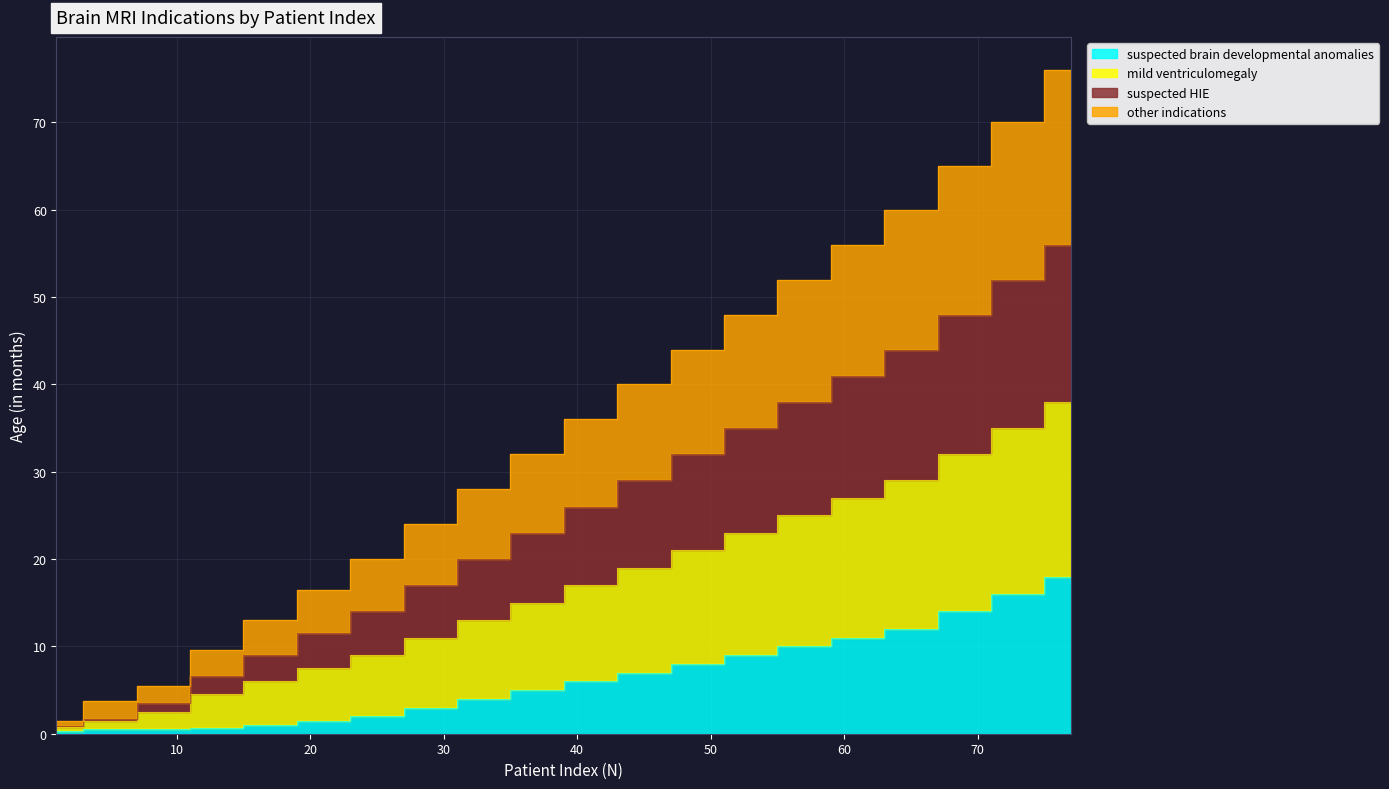

True or false: other indications has more than 1 points higher than both neighbors.

False